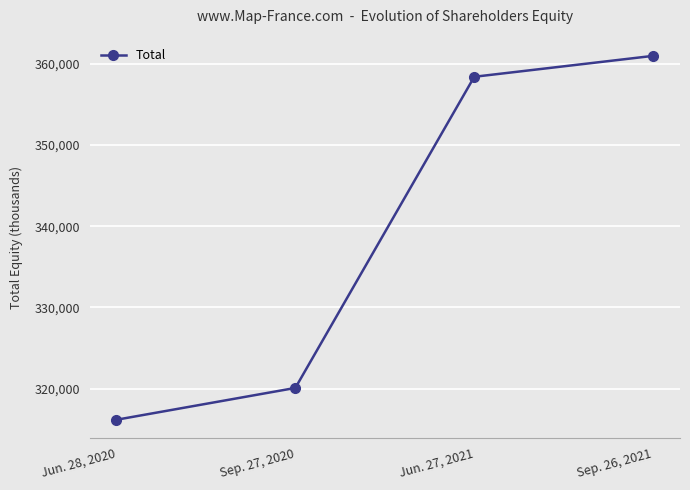

Reading left to right, what are all the values shown in this chart?

Jun. 28, 2020=316155	Sep. 27, 2020=320077	Jun. 27, 2021=358419	Sep. 26, 2021=360997